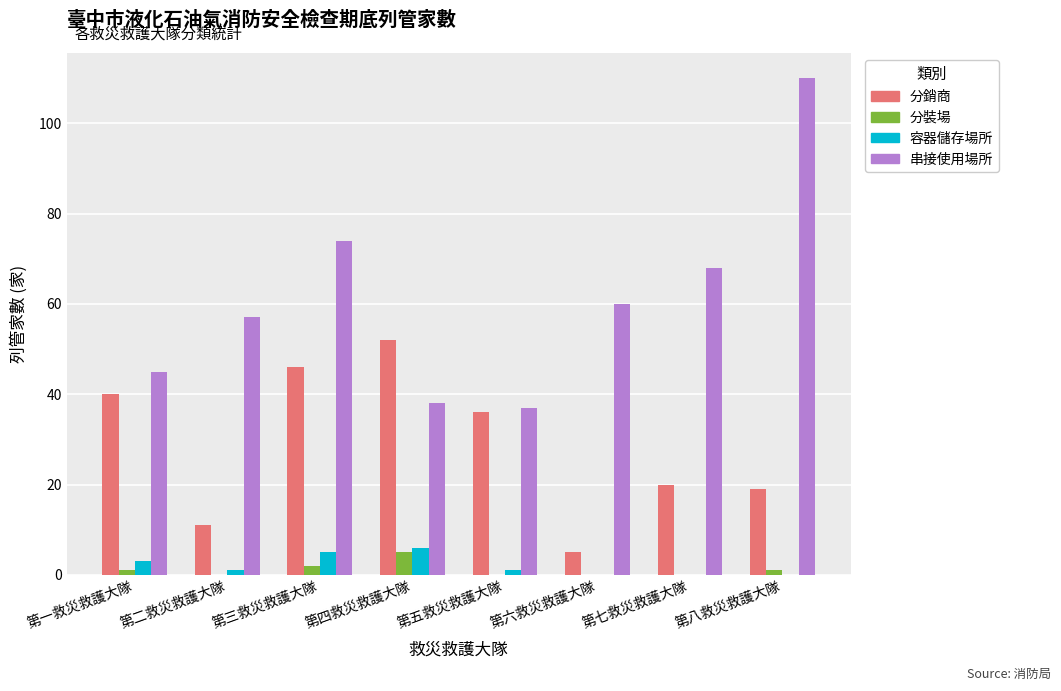

Reading left to right, what are all the values shown in this chart?

分銷商: 40	11	46	52	36	5	20	19
分裝場: 1	0	2	5	0	0	0	1
容器儲存場所: 3	1	5	6	1	0	0	0
串接使用場所: 45	57	74	38	37	60	68	110